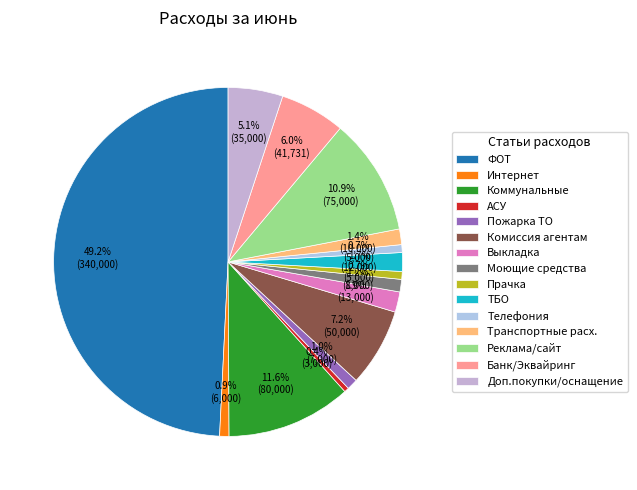

Rank the categories by value from lowest to highest.

АСУ, Прачка, Телефония, Интернет, Пожарка ТО, Моющие средства, Транспортные расх., ТБО, Выкладка, Доп.покупки/оснащение, Банк/Эквайринг, Комиссия агентам, Реклама/сайт, Коммунальные, ФОТ